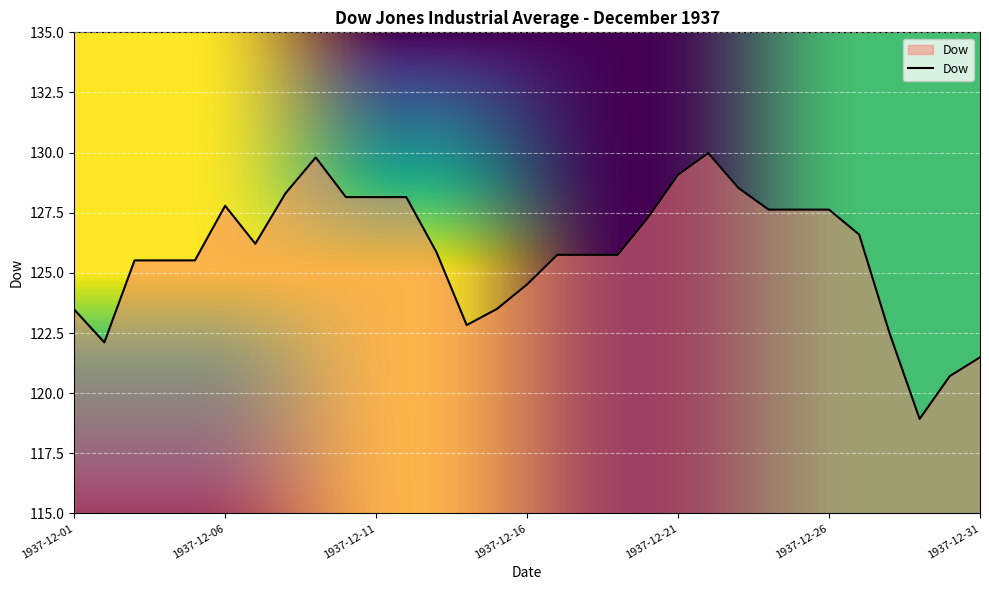

What is the greatest value displayed?

130.0